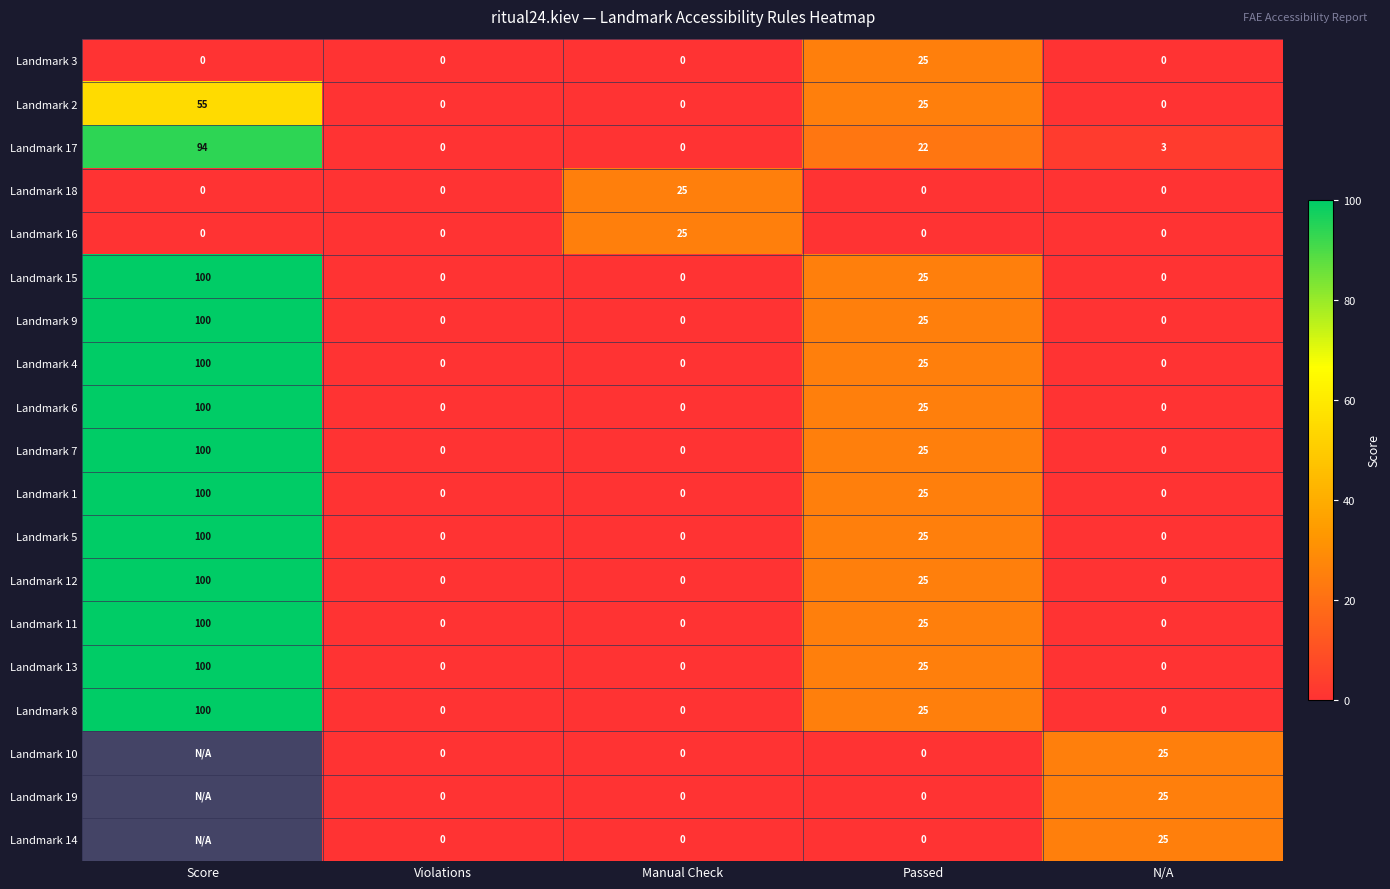

What is the difference between the highest and lowest values at Score?

100.0